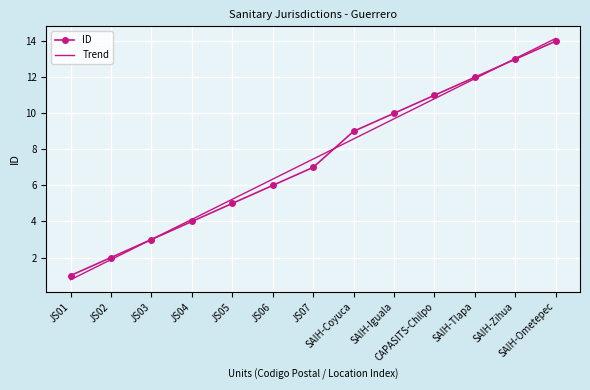

At CAPASITS-Chilpo, list the series in order from largest to smallest.

ID, Trend